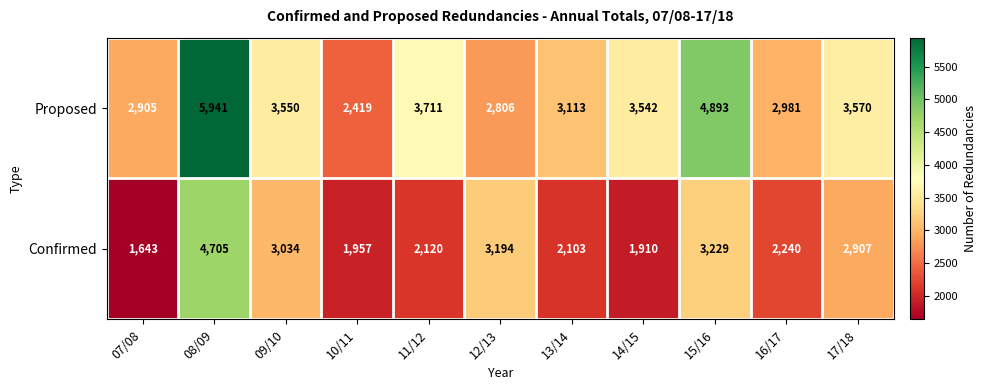

List the labels in order of Proposed value, largest first.

08/09, 15/16, 11/12, 17/18, 09/10, 14/15, 13/14, 16/17, 07/08, 12/13, 10/11